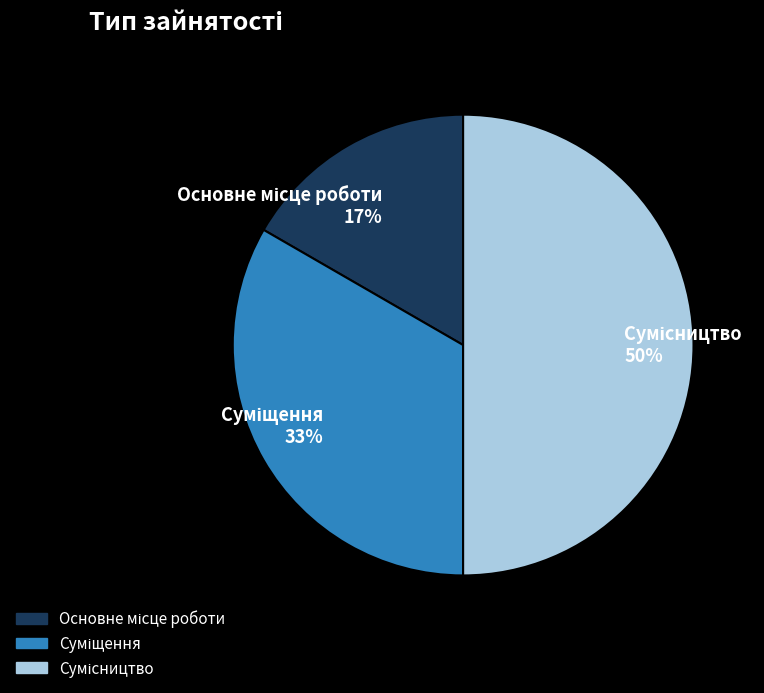

To the nearest percent, what is the difference between the largest and smallest slice percentages?

33%